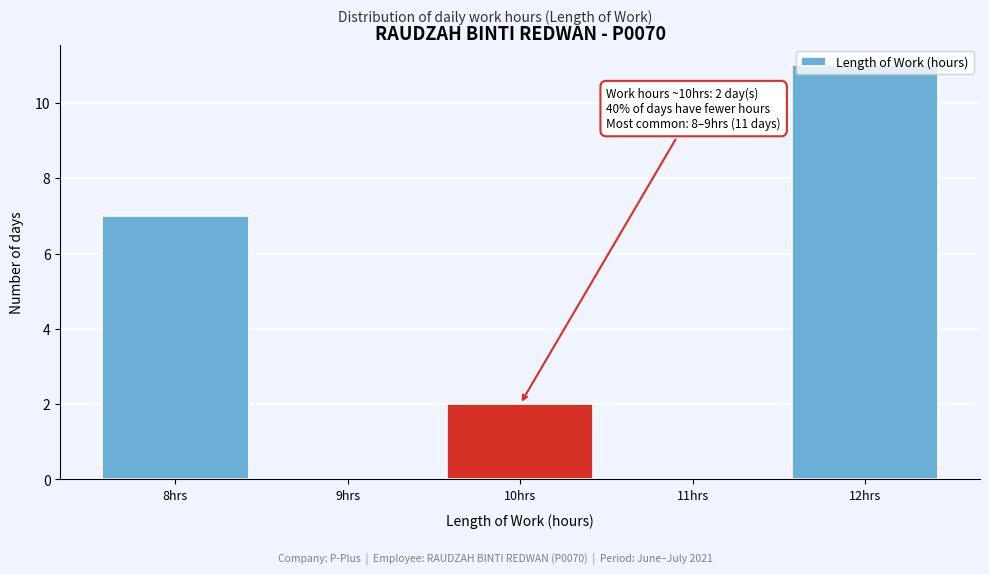

Which range on the x-axis has the tallest bar?

11.5 to 12.5